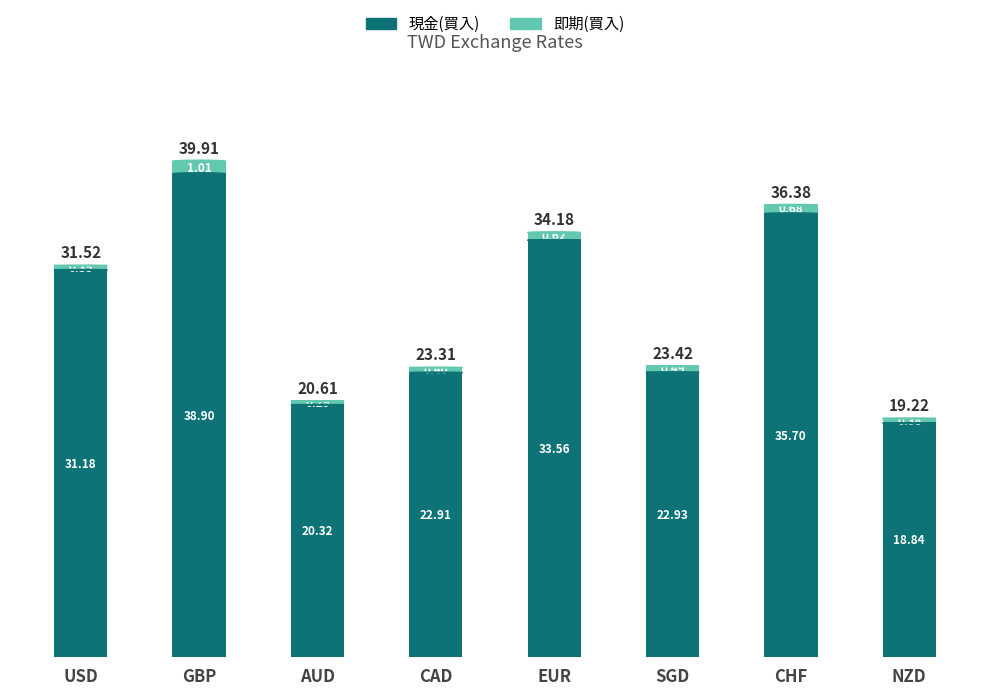

Where is 現金(買入) nearest to the value 28?

USD